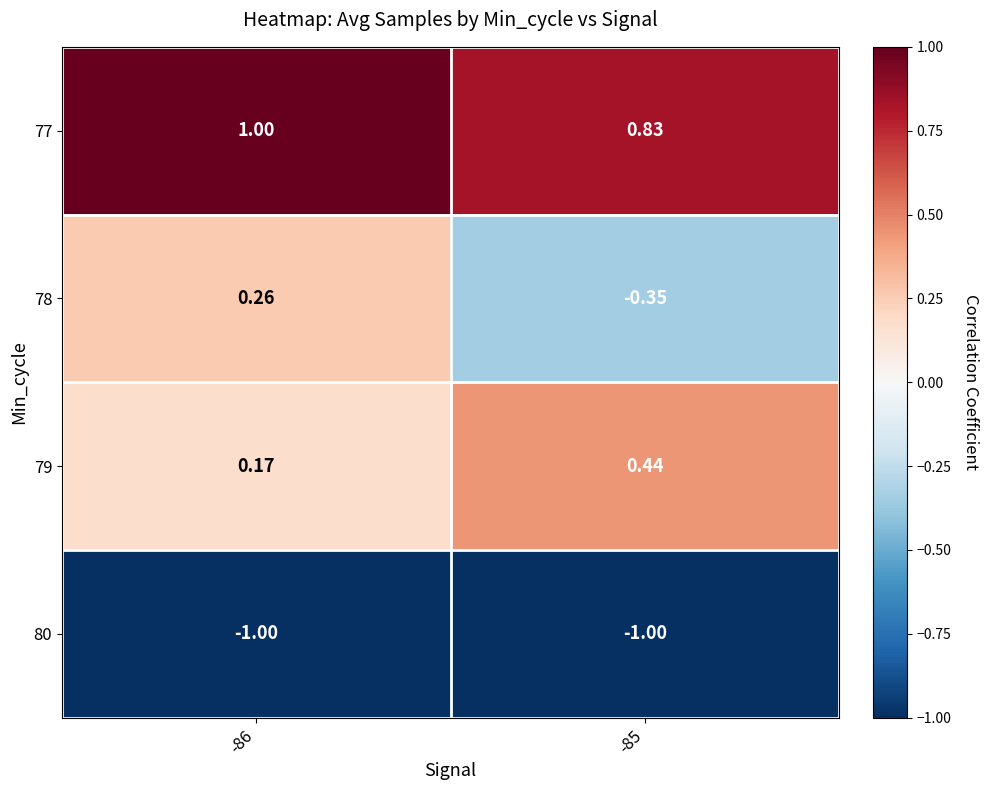

Is the value of 77 at -86 greater than the value of 80 at -85?

Yes